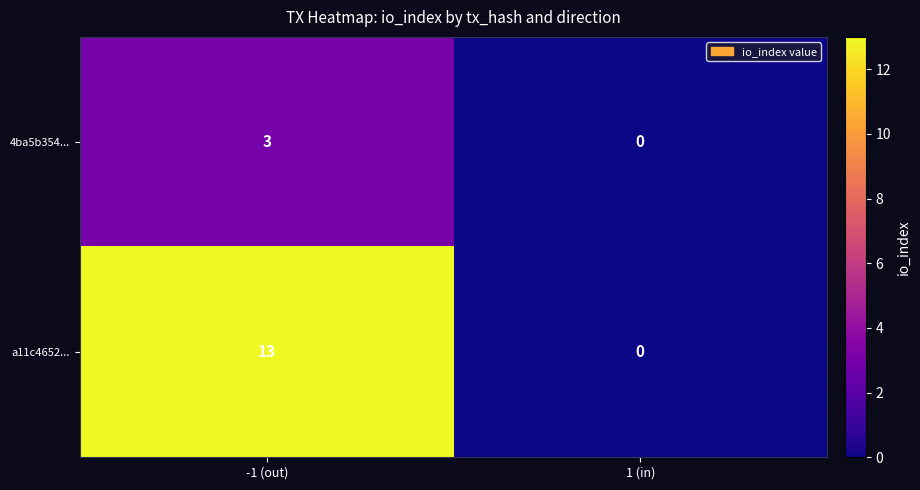

Rank the series by their maximum value, from highest to lowest.

a11c4652..., 4ba5b354...